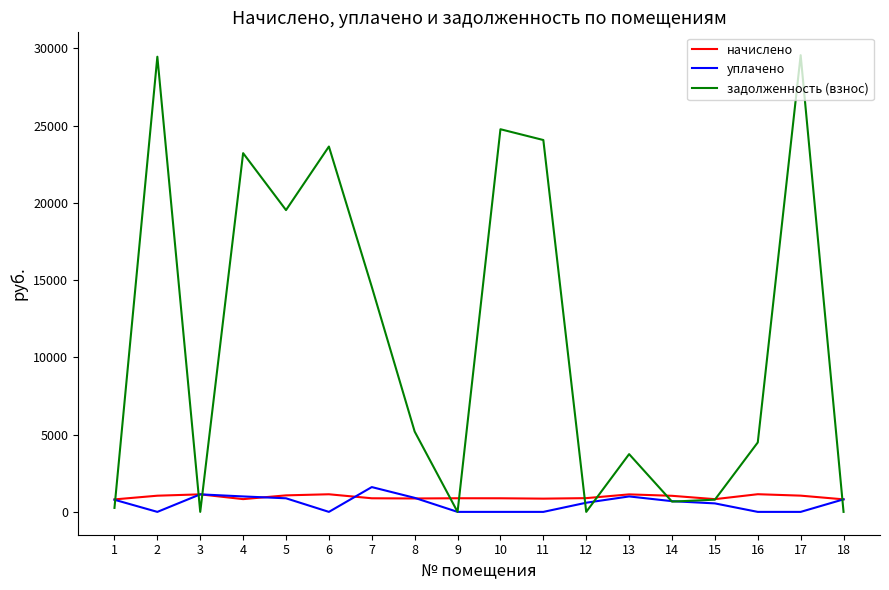

The начислено series shows 1051.4 at 17. True or false?

True